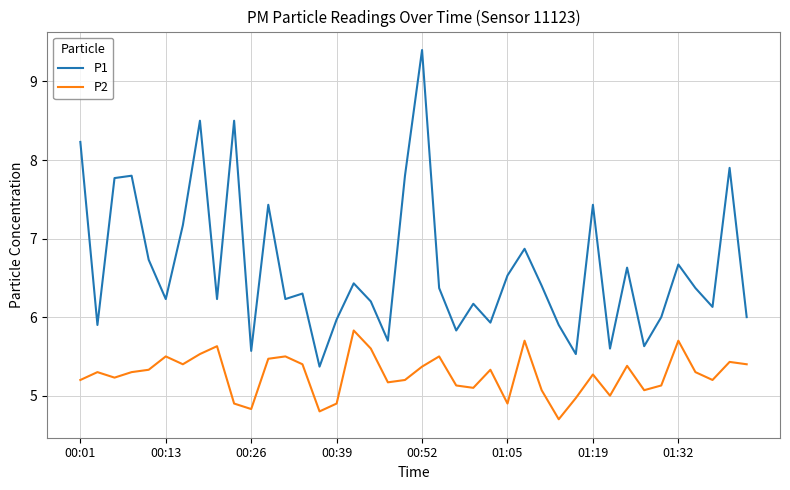

Which series has the widest spread of values?

P1